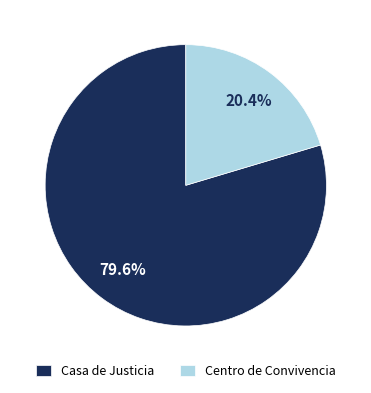

To the nearest percent, what portion does Casa de Justicia represent?

80%